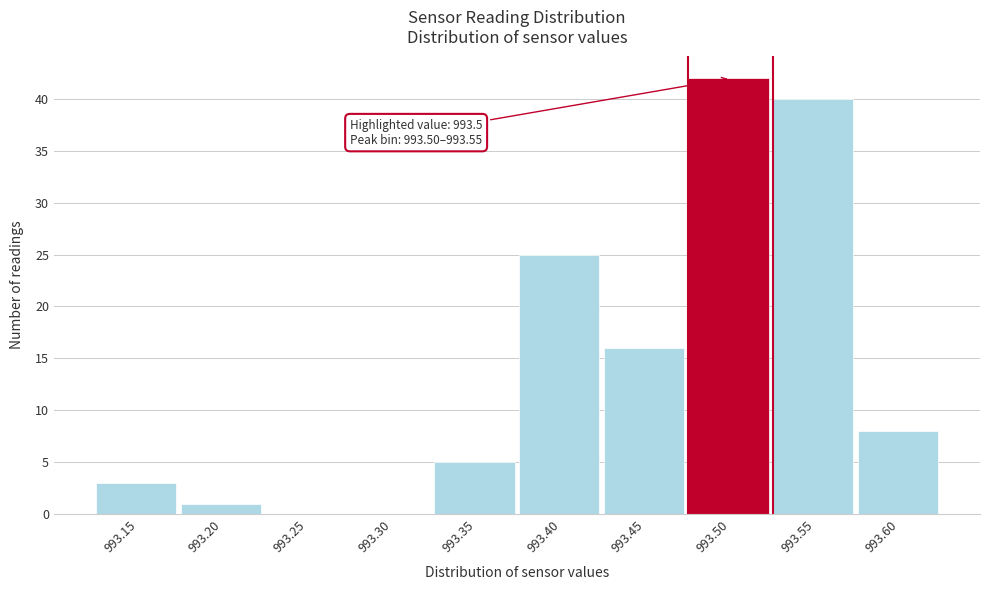

Reading right to left, what are all the values shown in this chart?

993.60=8	993.55=40	993.50=42	993.45=16	993.40=25	993.35=5	993.30=0	993.25=0	993.20=1	993.15=3